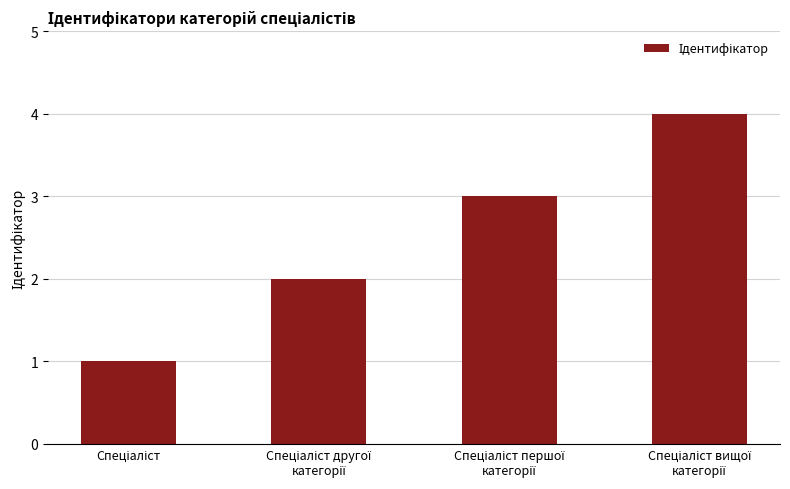

Reading right to left, transcribe all the data shown in this chart.

4	3	2	1